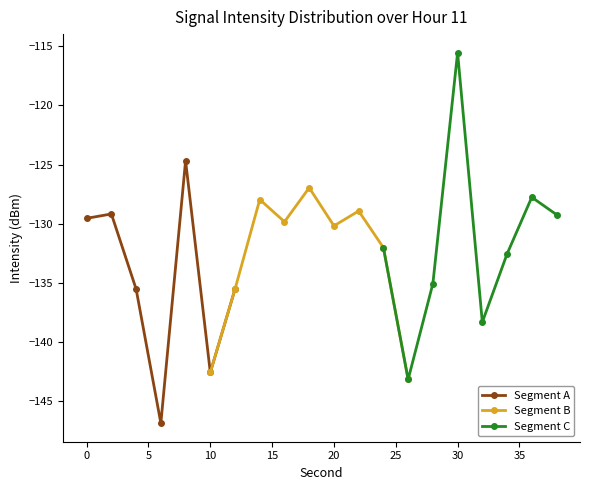

True or false: the data has more than 2 interior local peaks.

True